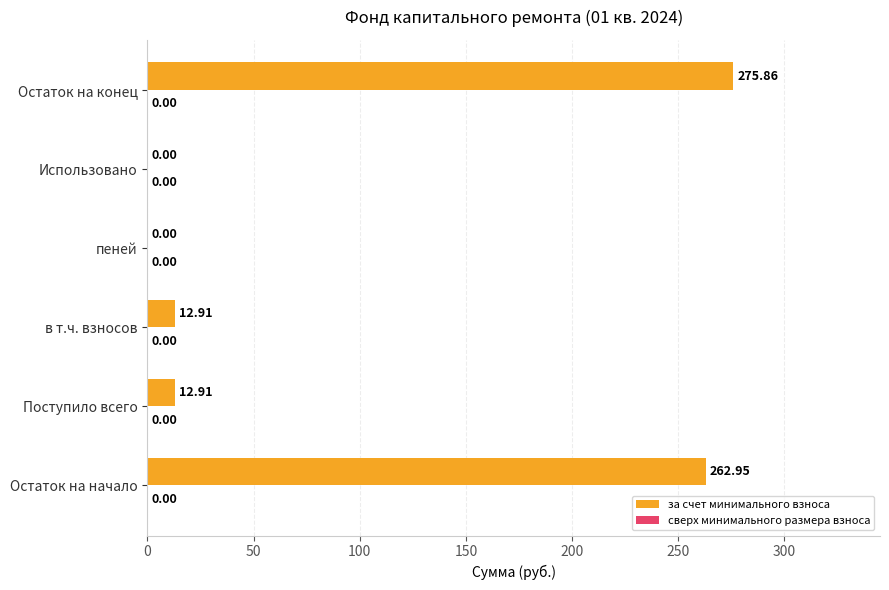

What is the sum of all values?

564.6